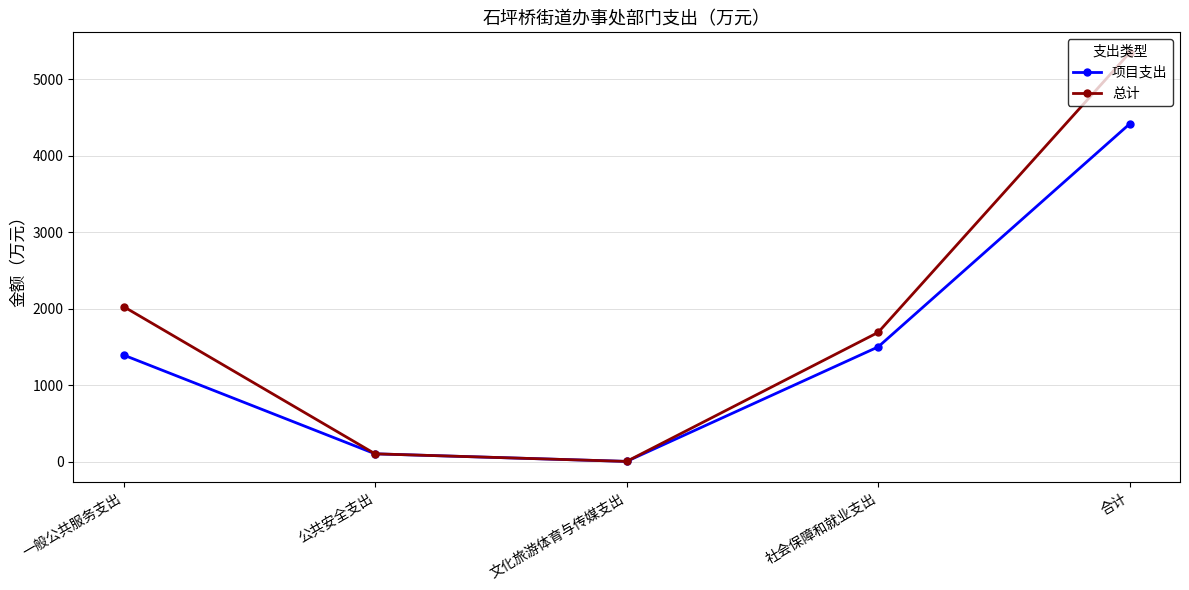

At which label does 总计 first exceed 1693?

一般公共服务支出